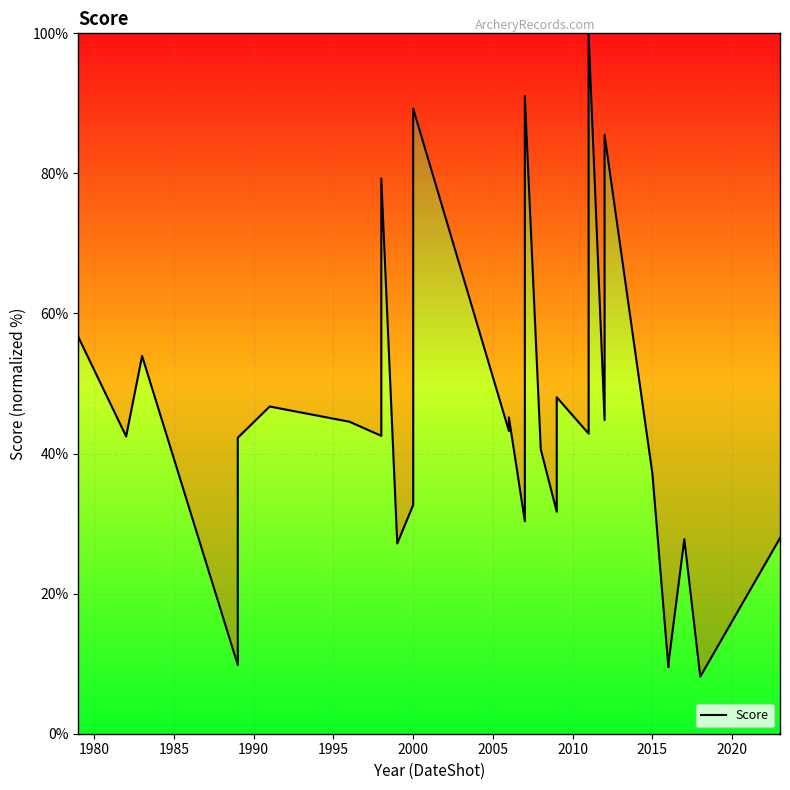

The chart shows a value of 11.5 at 34. True or false?

False